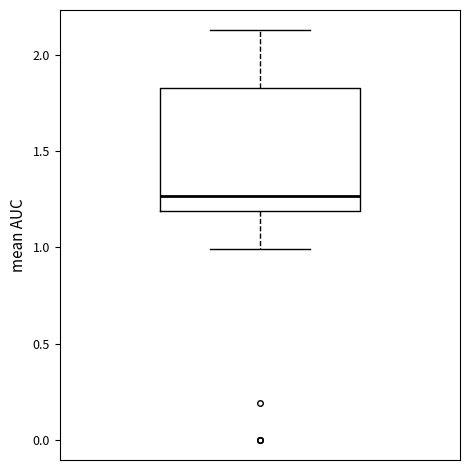

Transcribe this box plot: give where the median line is, the range the box spans, and where the two whiskers end, as read against the y-axis. The values are not printed on the chart, so give them approximately, as read against the axis.

median 1.25, box 1.20 to 1.85, whiskers 1.00 to 2.15